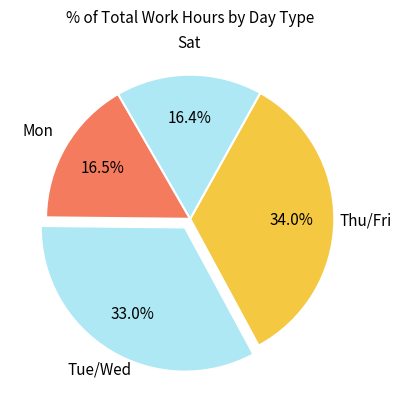

How many segments does this pie chart have?

4